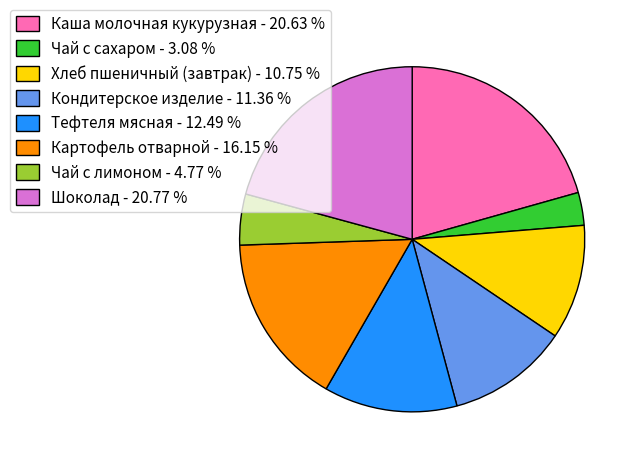

Does any single category account for the majority?

No